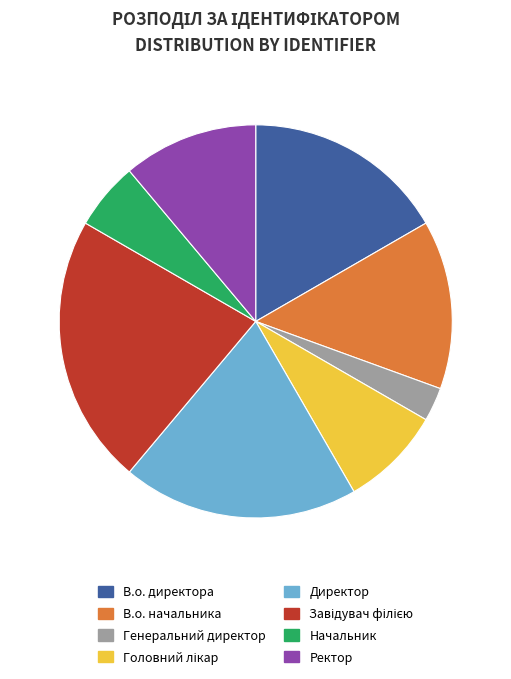

Is the sum of В.о. начальника and В.о. директора greater than half?

No